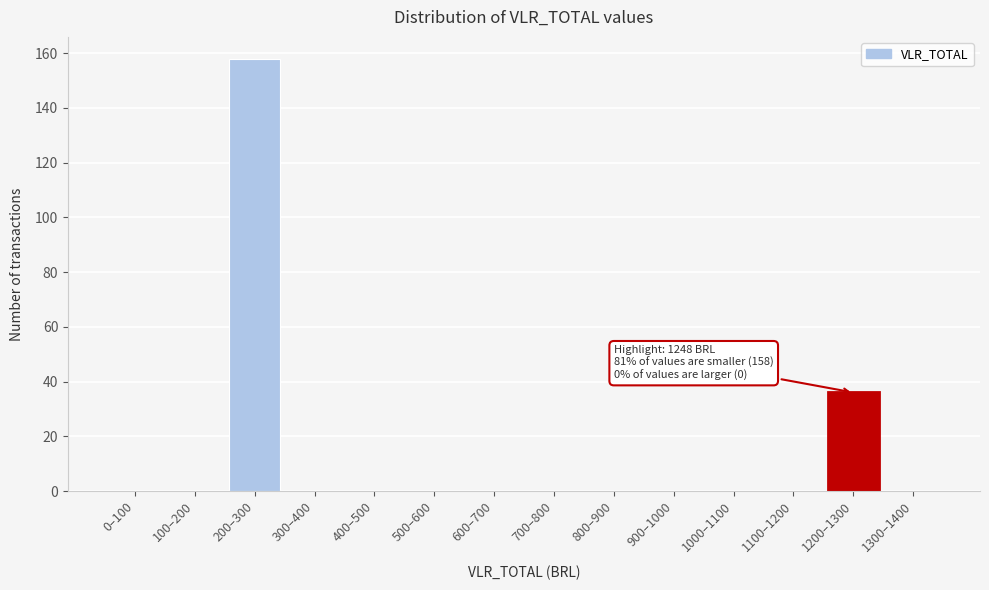

Reading right to left, extract all data points from this chart.

1300–1400=0	1200–1300=36	1100–1200=0	1000–1100=0	900–1000=0	800–900=0	700–800=0	600–700=0	500–600=0	400–500=0	300–400=0	200–300=158	100–200=0	0–100=0